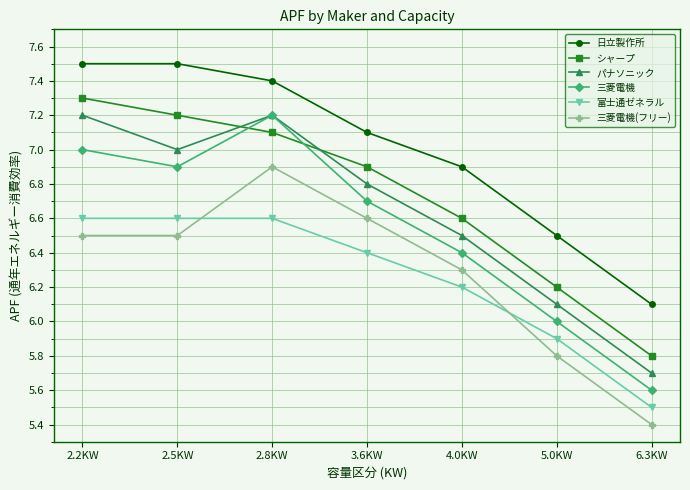

At which label does パナソニック first exceed 6?

2.2KW